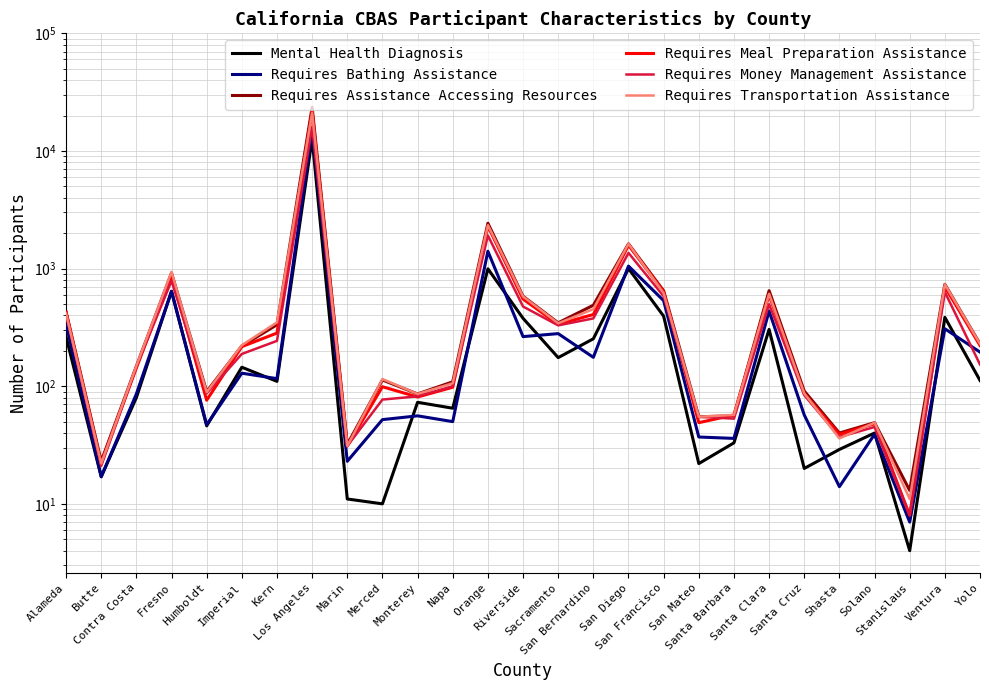

Which has a higher value, San Francisco or Fresno?

Fresno